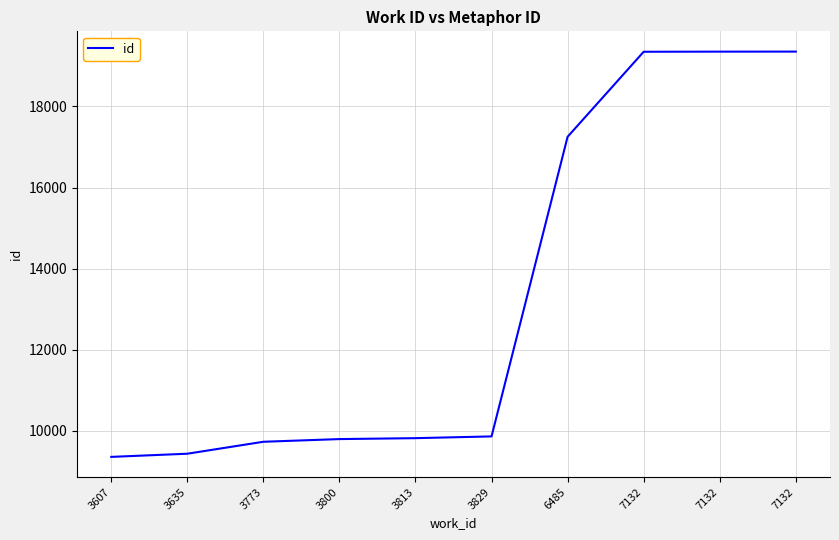

How many lines are shown in the chart?

1